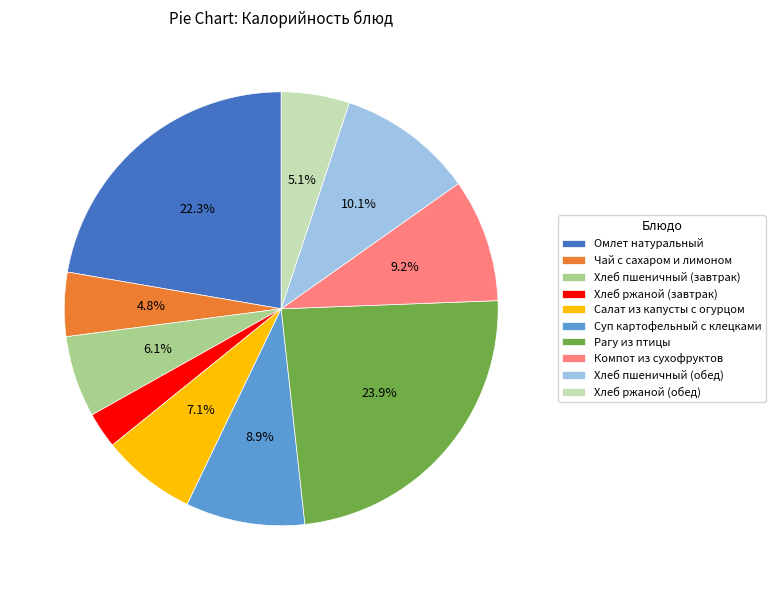

What is the total percentage of Салат из капусты с огурцом and Рагу из птицы?

30.9%